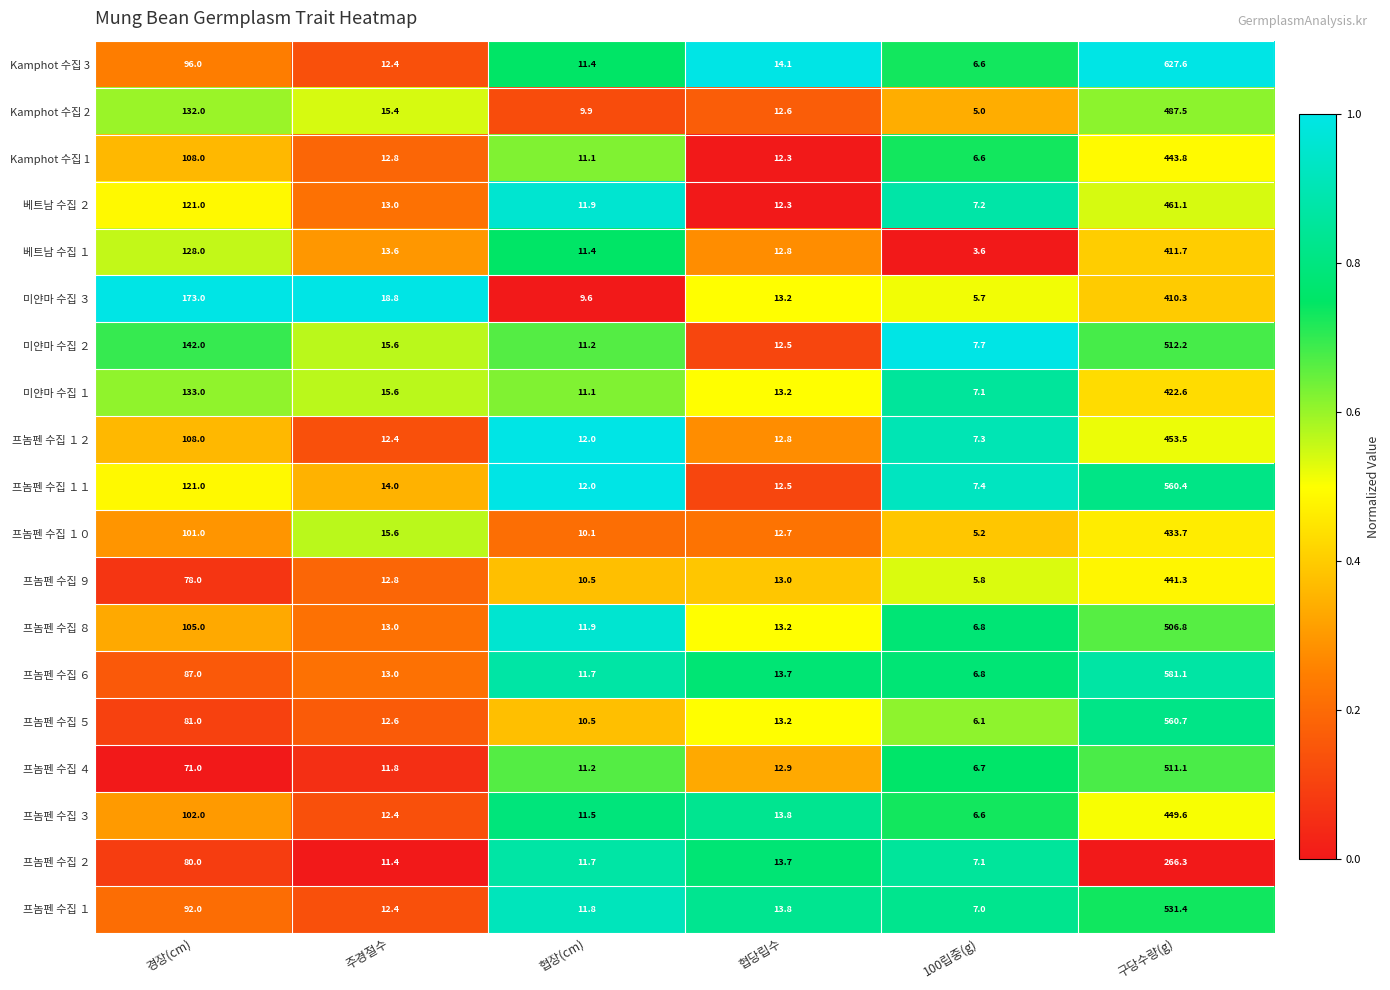

Which series has the widest spread of values?

Kamphot 수집 3